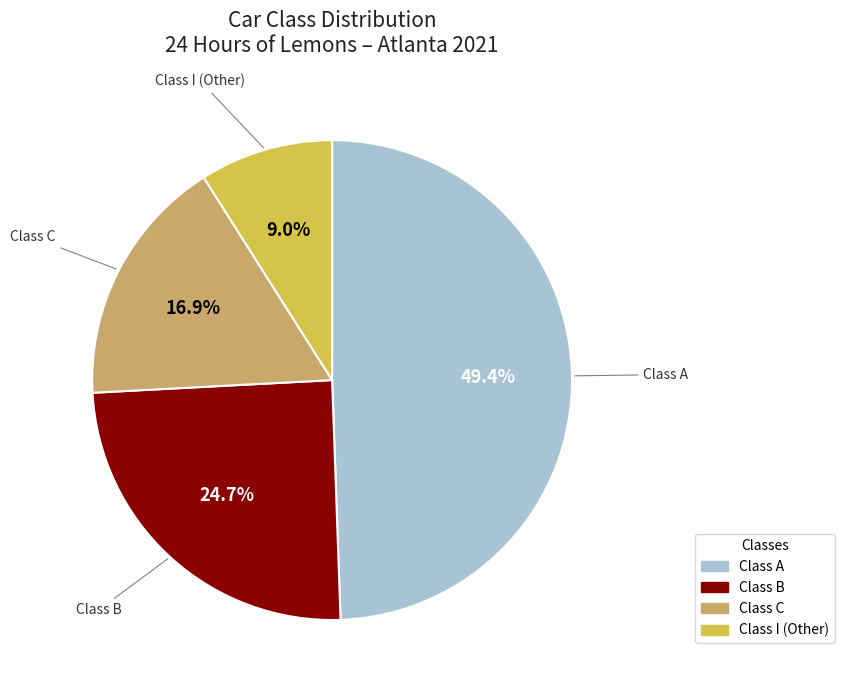

Does any single category account for the majority?

No